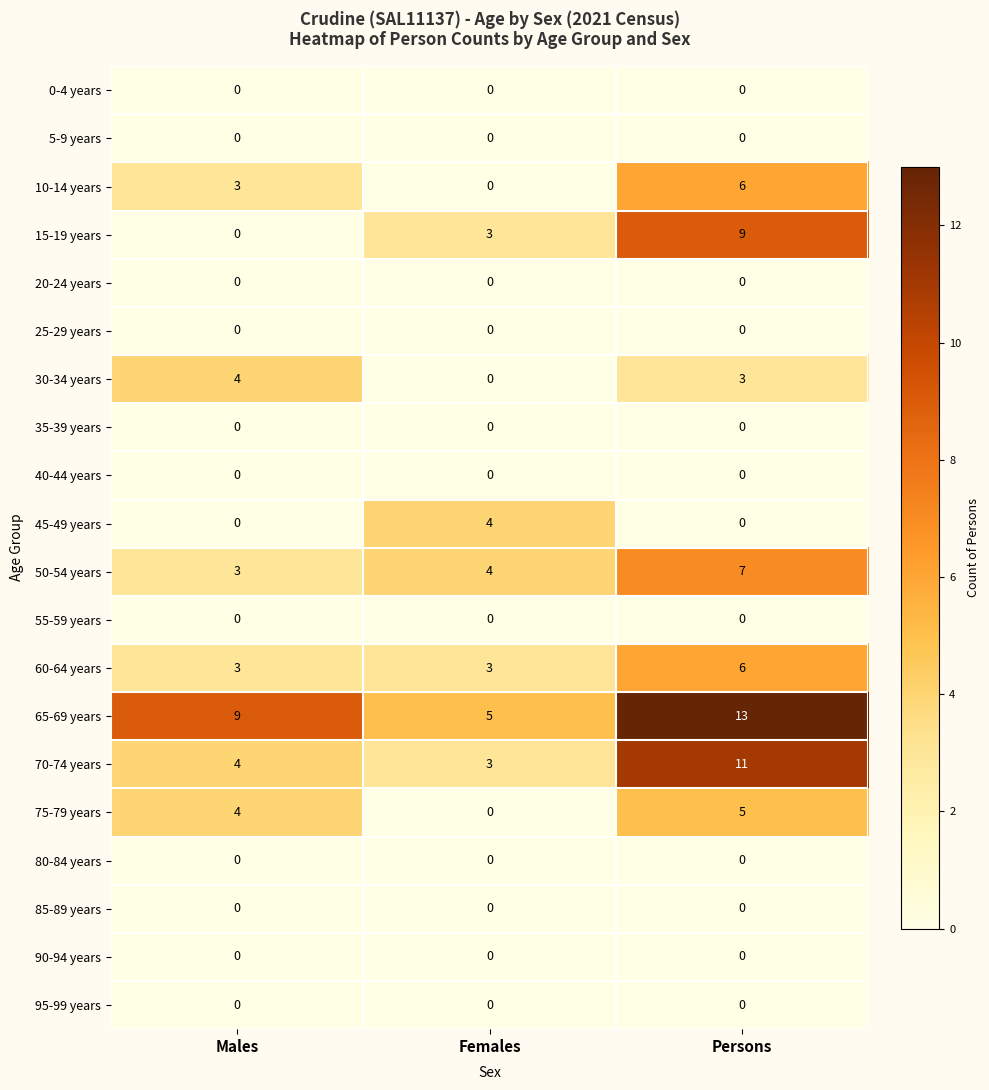

Which series changed the most between Males and Persons?

15-19 years